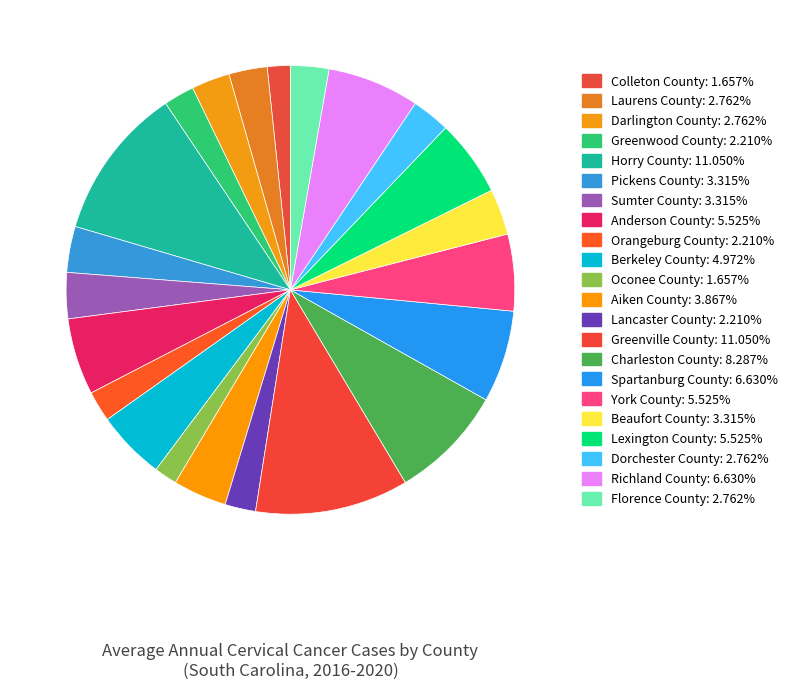

The Pickens County slice represents 10% of the pie. True or false?

False